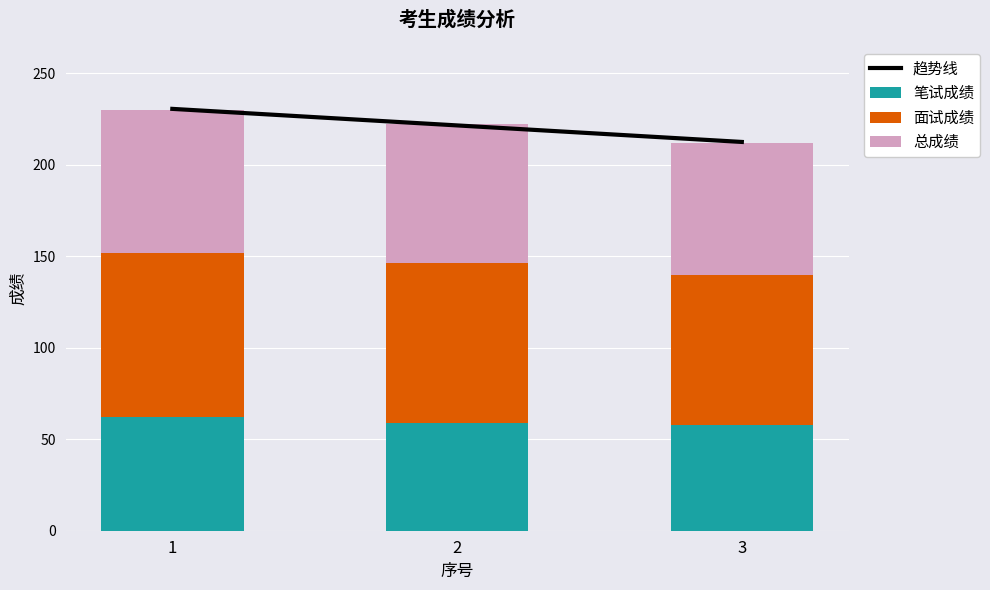

At how many categories does at least one series exceed 164?

3